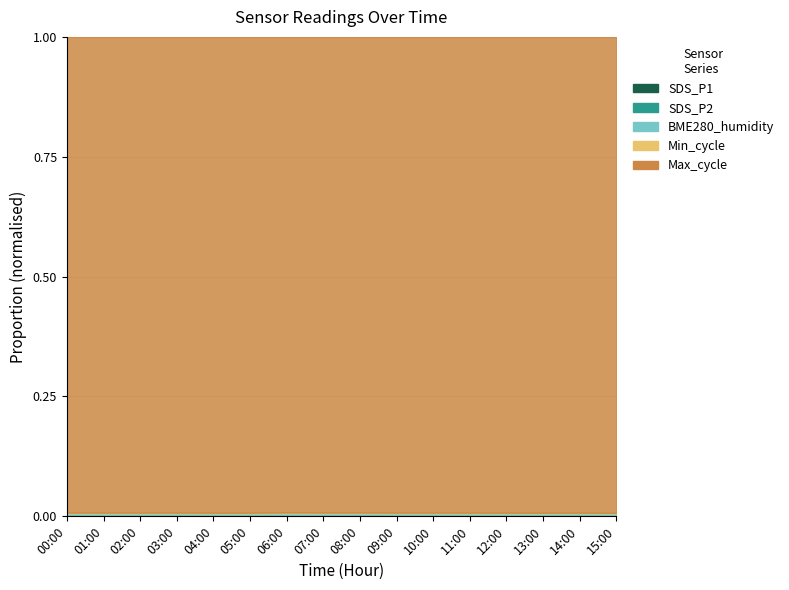

True or false: BME280_humidity and Max_cycle intersect in this chart.

False